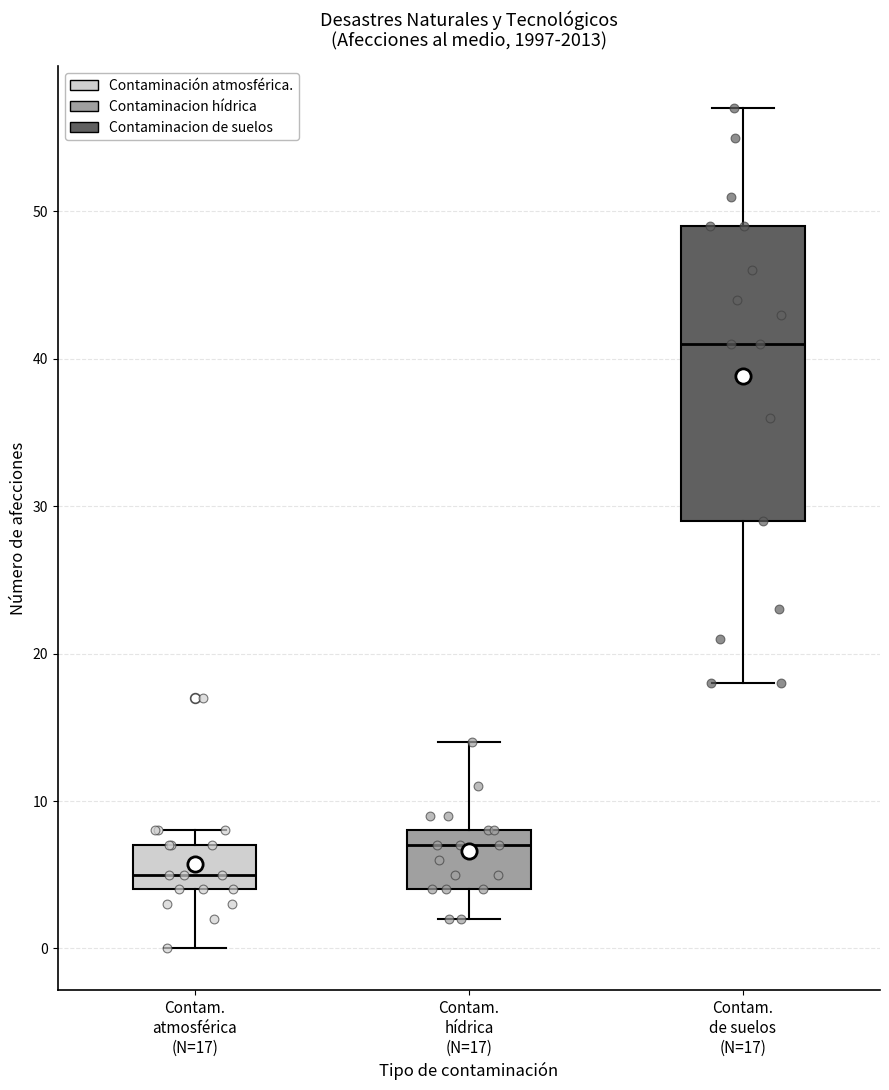

Reading left to right, transcribe this box plot: for each box, give where its median line is, the range the box spans, and where its two whiskers end, as read against the y-axis. The values are not printed on the chart, so give them approximately, as read against the axis.

Contam. atmosférica (N=17): median 5, box 4 to 7, whiskers 0 to 8
Contam. hídrica (N=17): median 7, box 4 to 8, whiskers 2 to 14
Contam. de suelos (N=17): median 41, box 29 to 49, whiskers 18 to 57